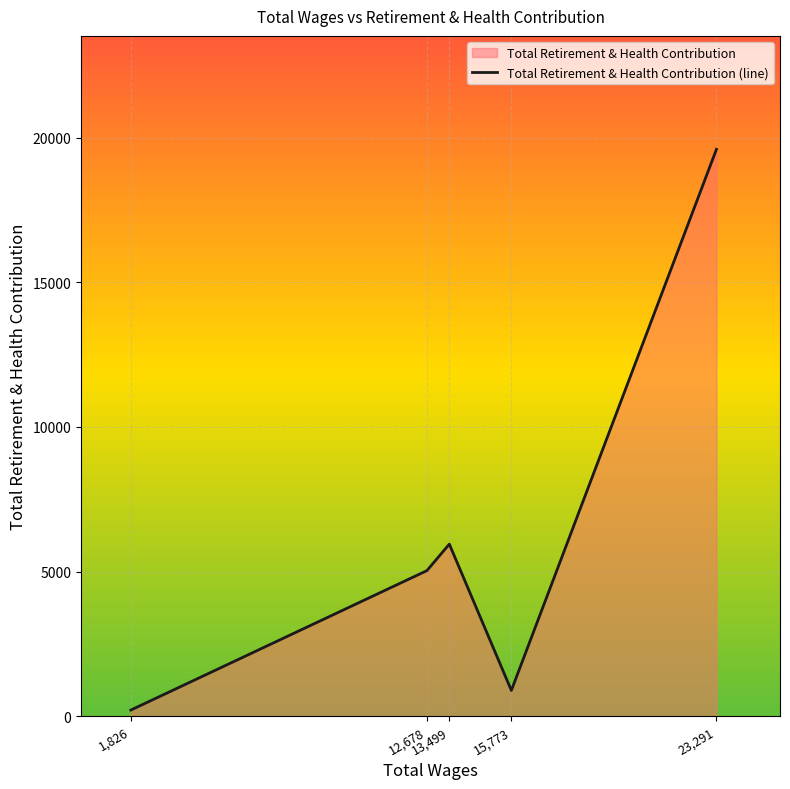

How many data points are less than 5033?

2